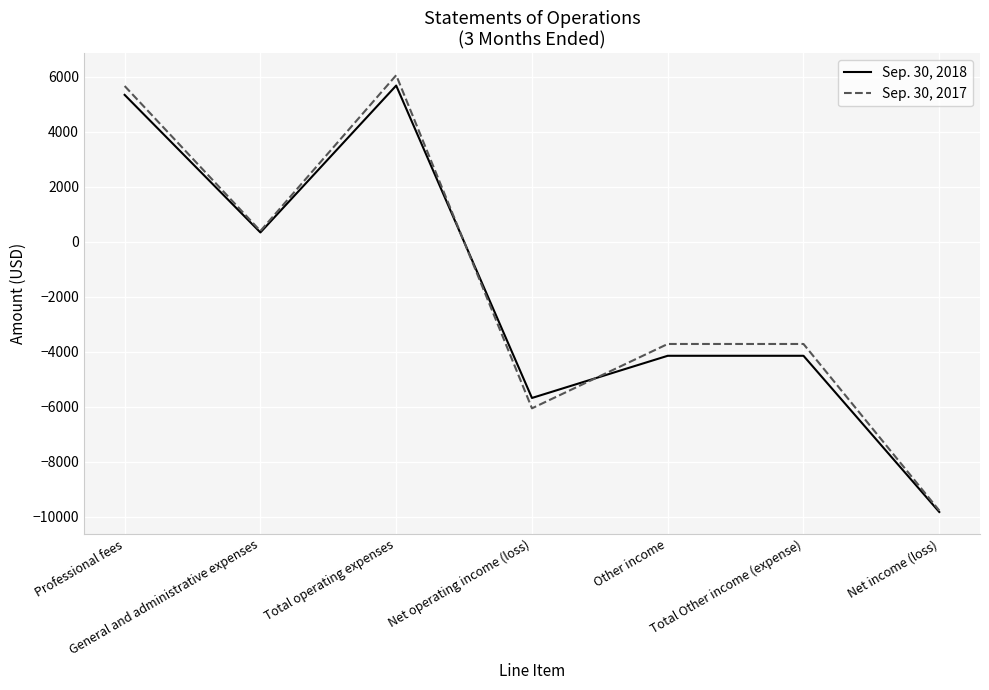

Which series changed the most between Total Other income (expense) and Net income (loss)?

Sep. 30, 2017